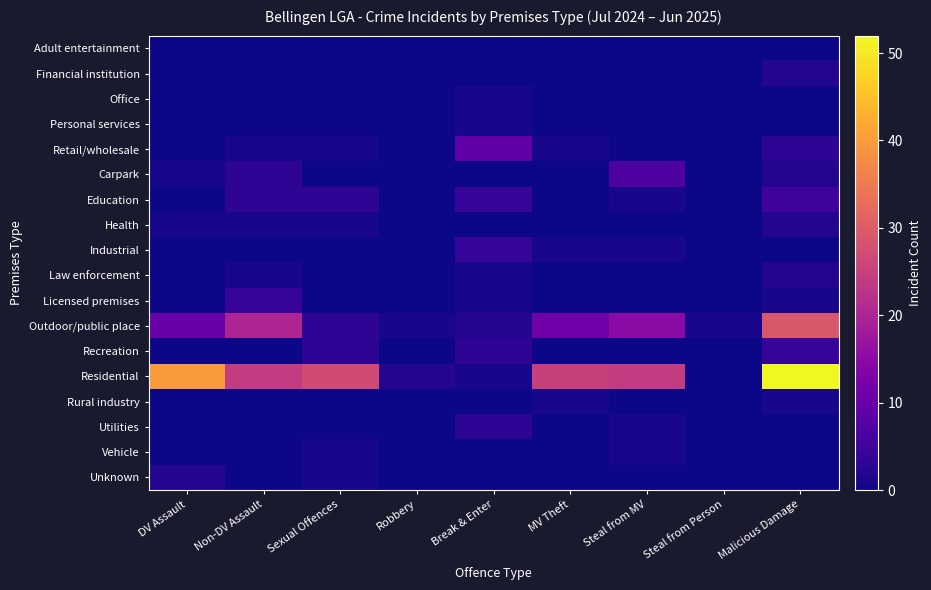

How many series are shown in this chart?

18